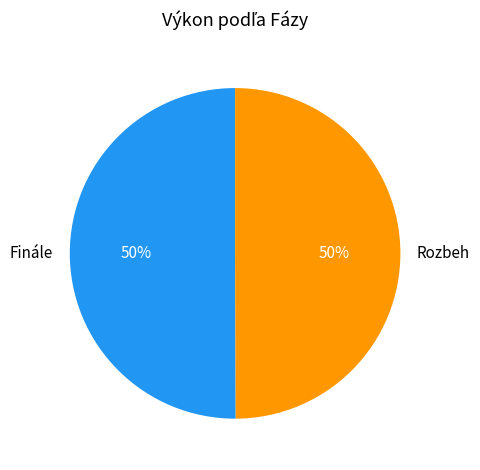

What percentage is the Finále slice, to the nearest percent?

50%